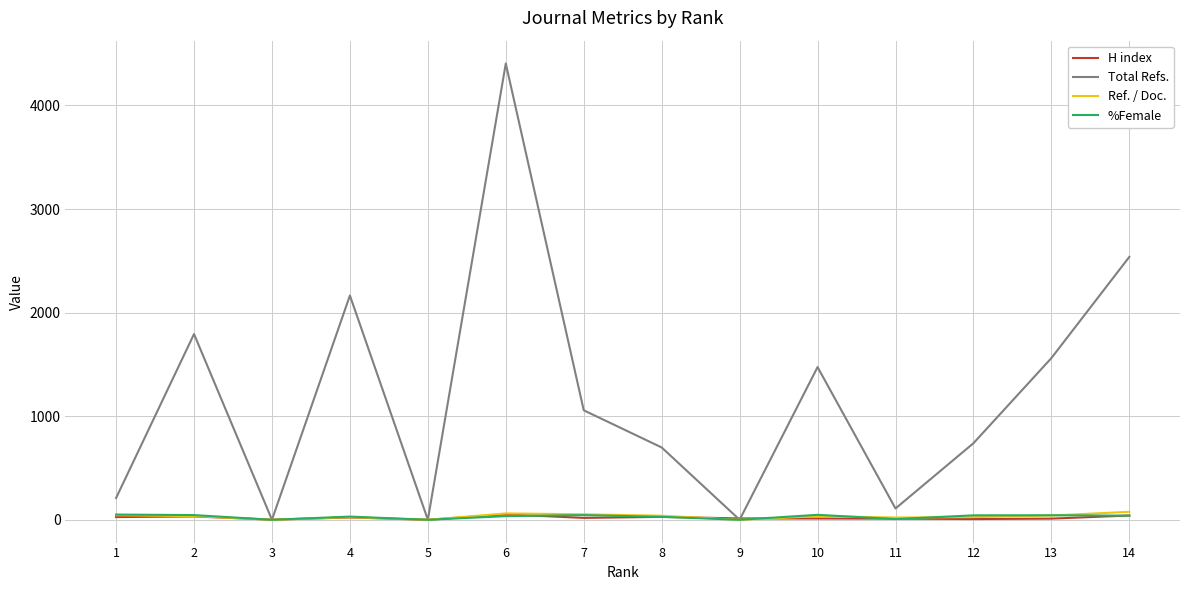

At which category is the sum across all series the highest?

6